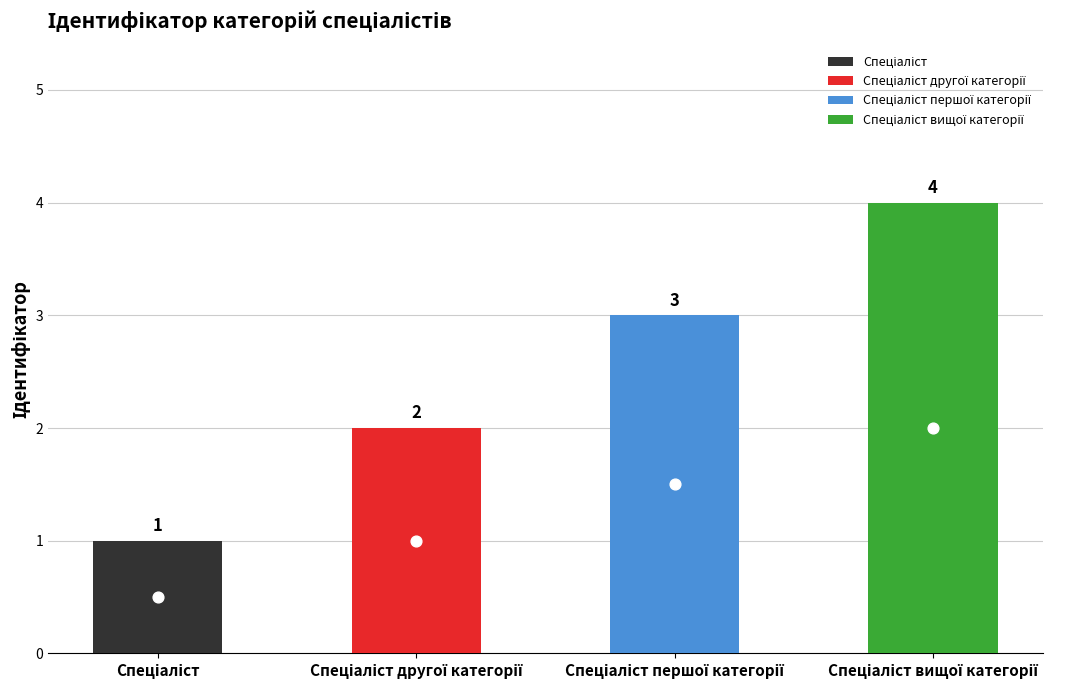

Approximately how many times larger is the value at Спеціаліст compared to Спеціаліст другої категорії?

0.5